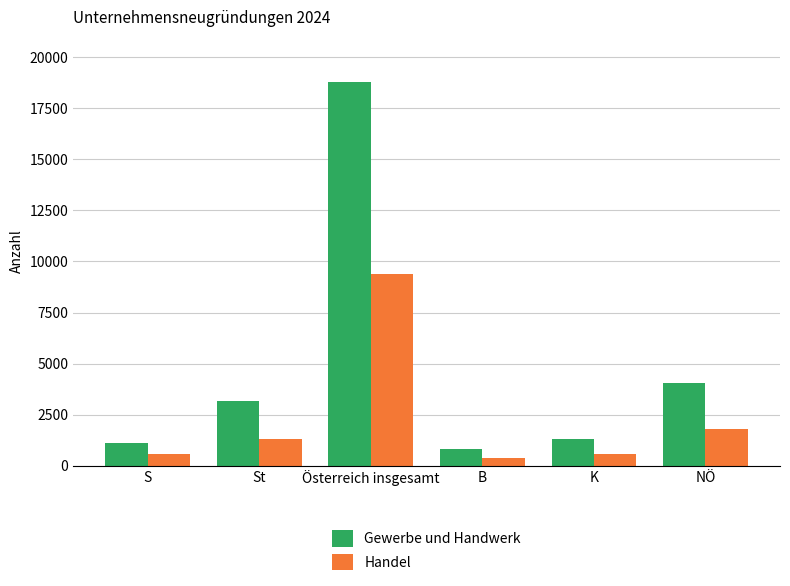

At how many categories does at least one series exceed 16852?

1